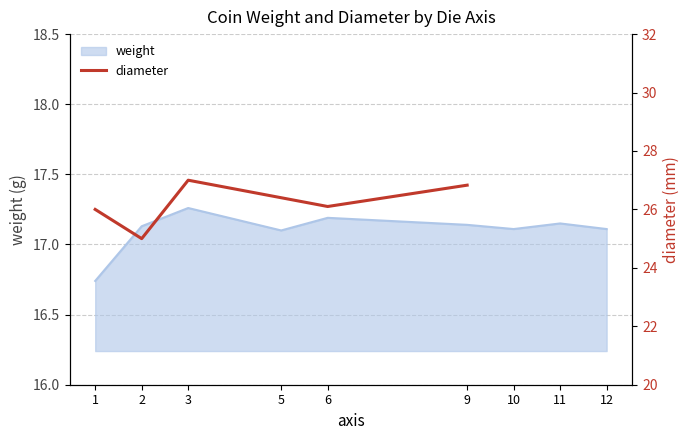

True or false: weight has a value of 17.2 at 6.

True